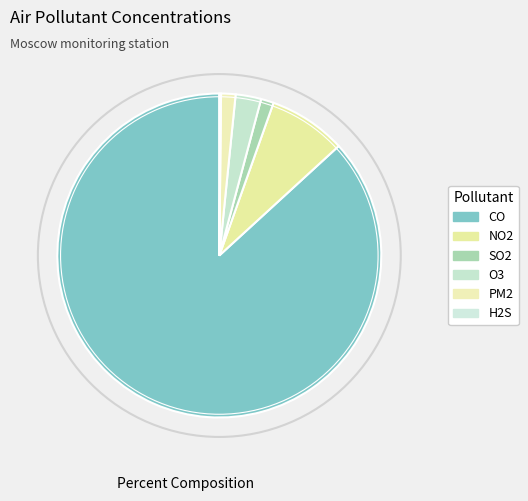

Rank the categories by value from lowest to highest.

H2S, SO2, PM2, O3, NO2, CO